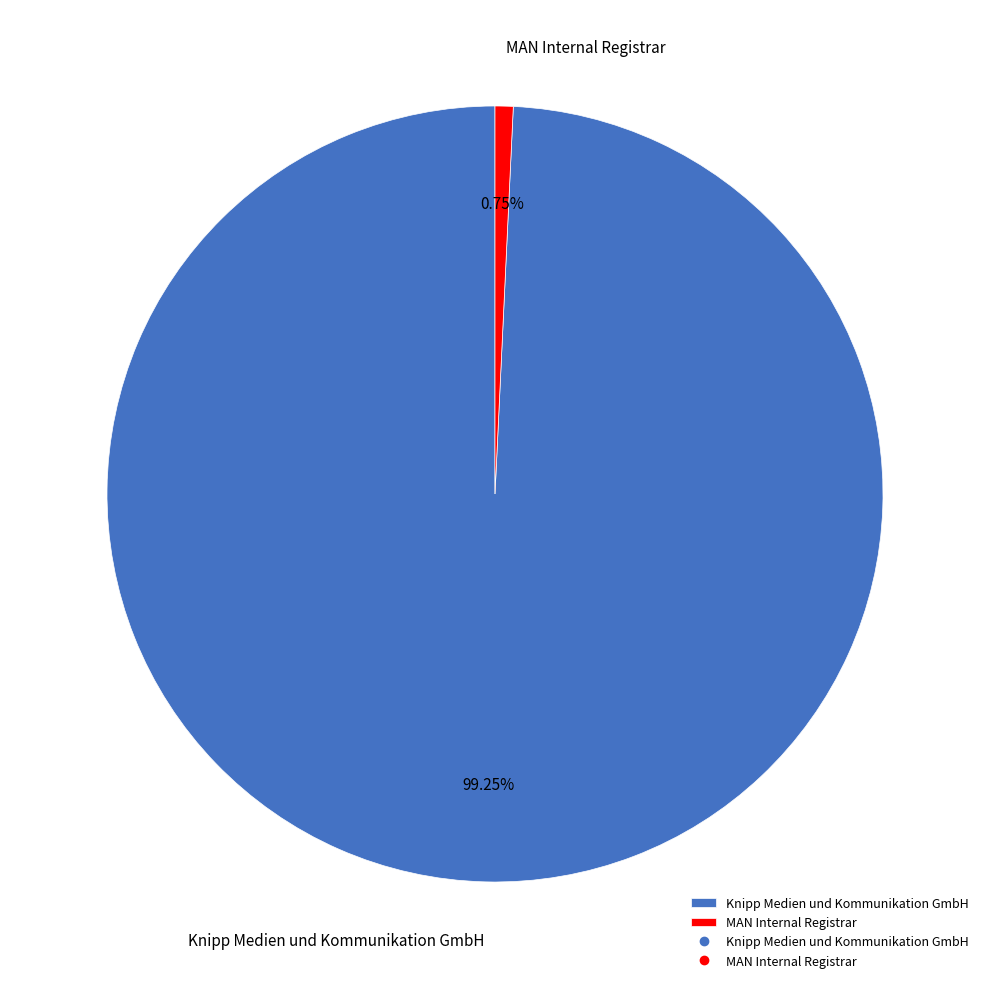

Rank the categories by value from lowest to highest.

MAN Internal Registrar, Knipp Medien und Kommunikation GmbH